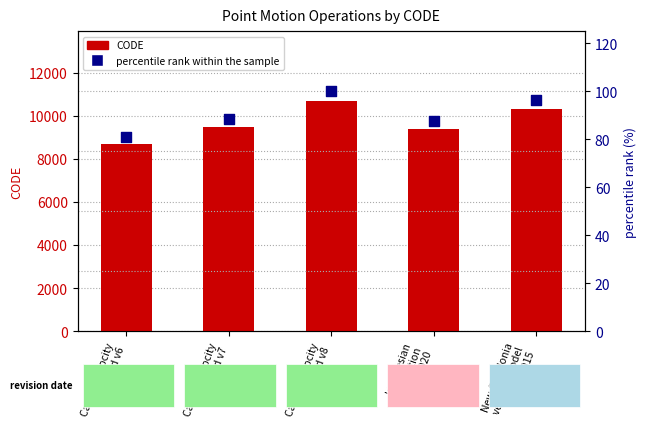

Which series has the widest spread of Y values?

CODE